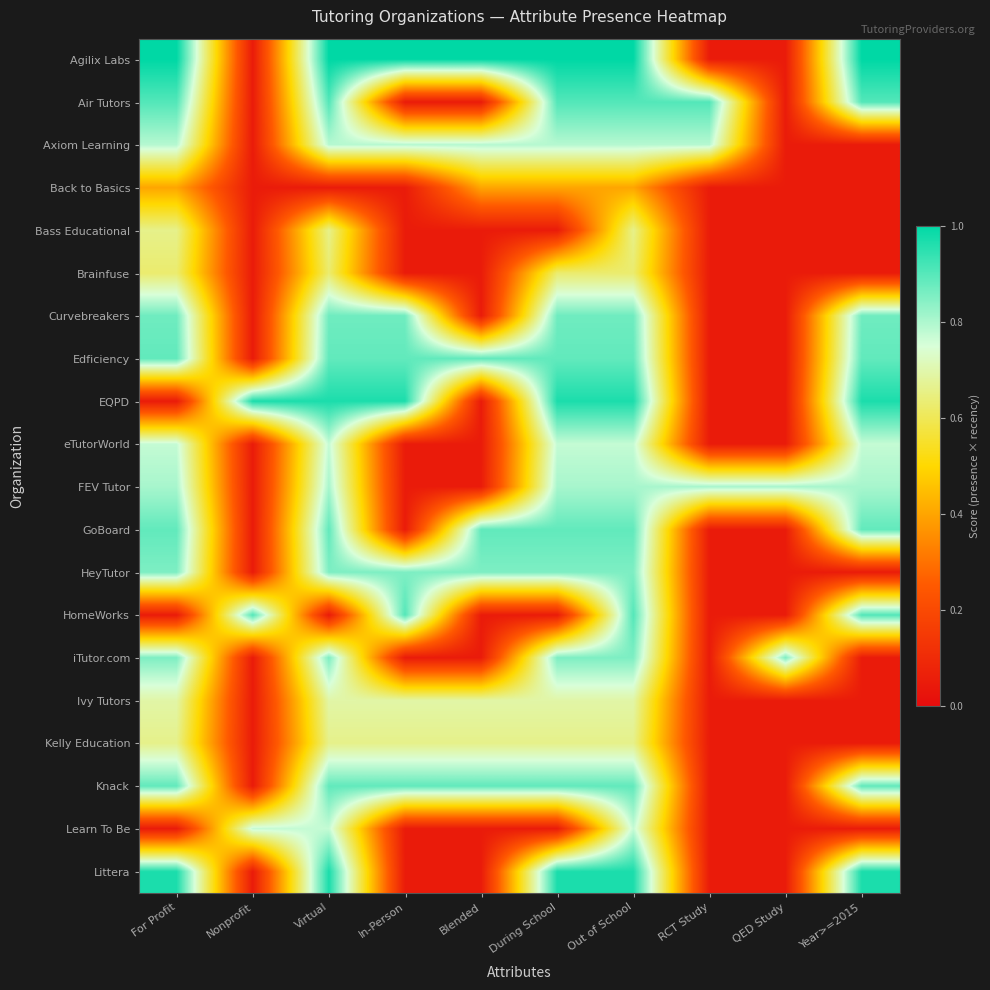

Which series has the widest spread of values?

Agilix Labs